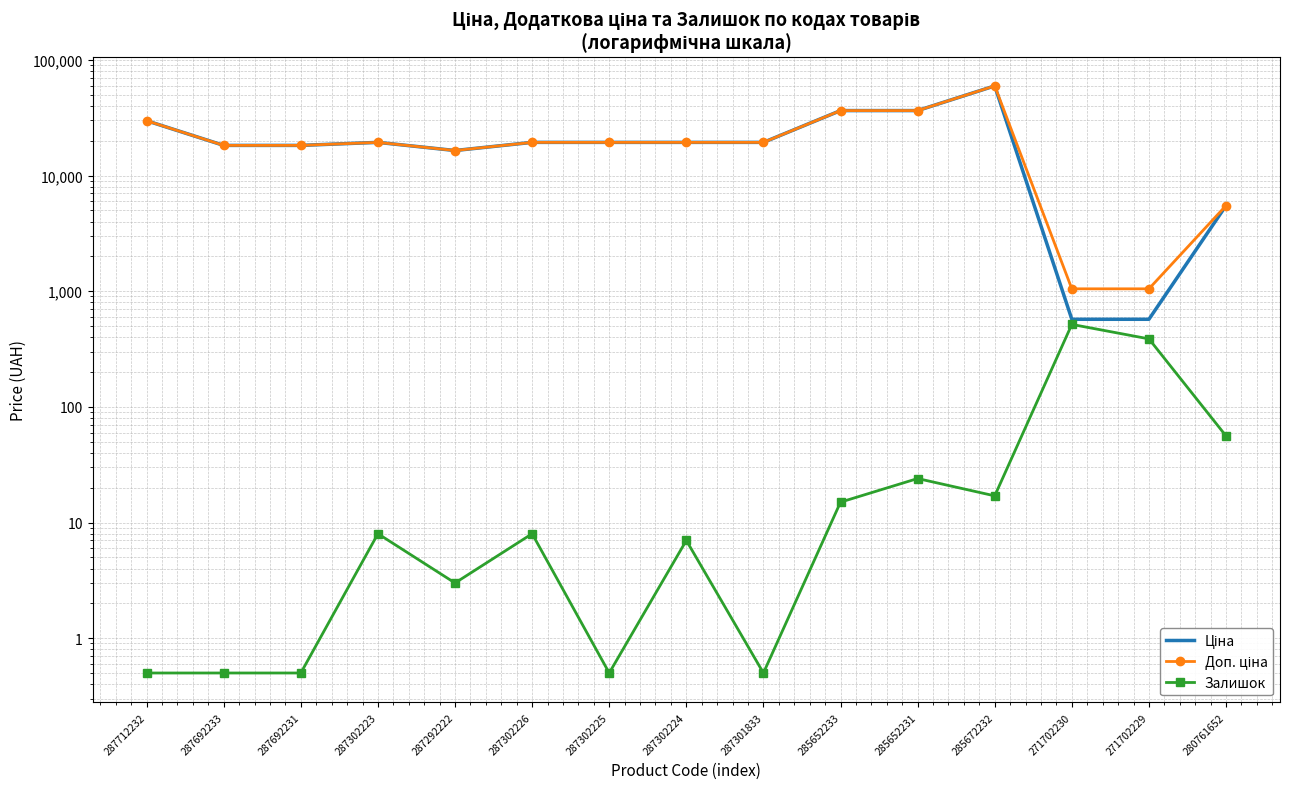

List the labels in order of Ціна value, largest first.

285672232, 285652233, 285652231, 287712232, 287302223, 287302226, 287302225, 287302224, 287301833, 287692233, 287692231, 287292222, 280761652, 271702230, 271702229